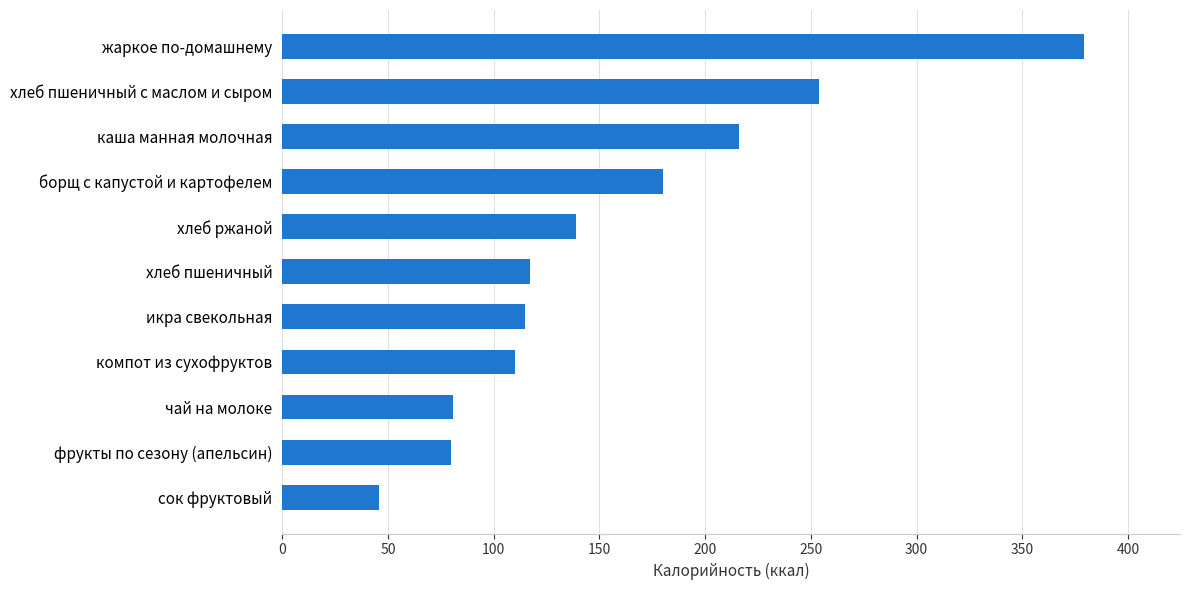

How many data points are less than 117?

5